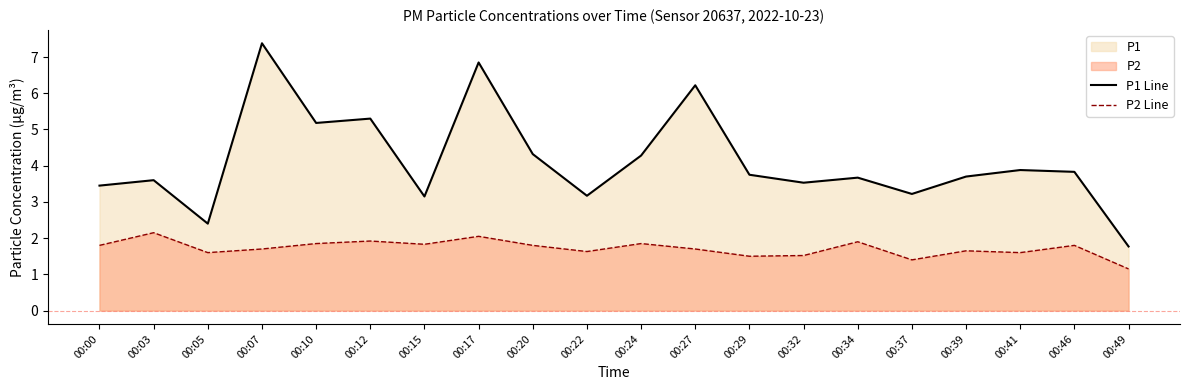

Which series has the widest spread of values?

P1 Line